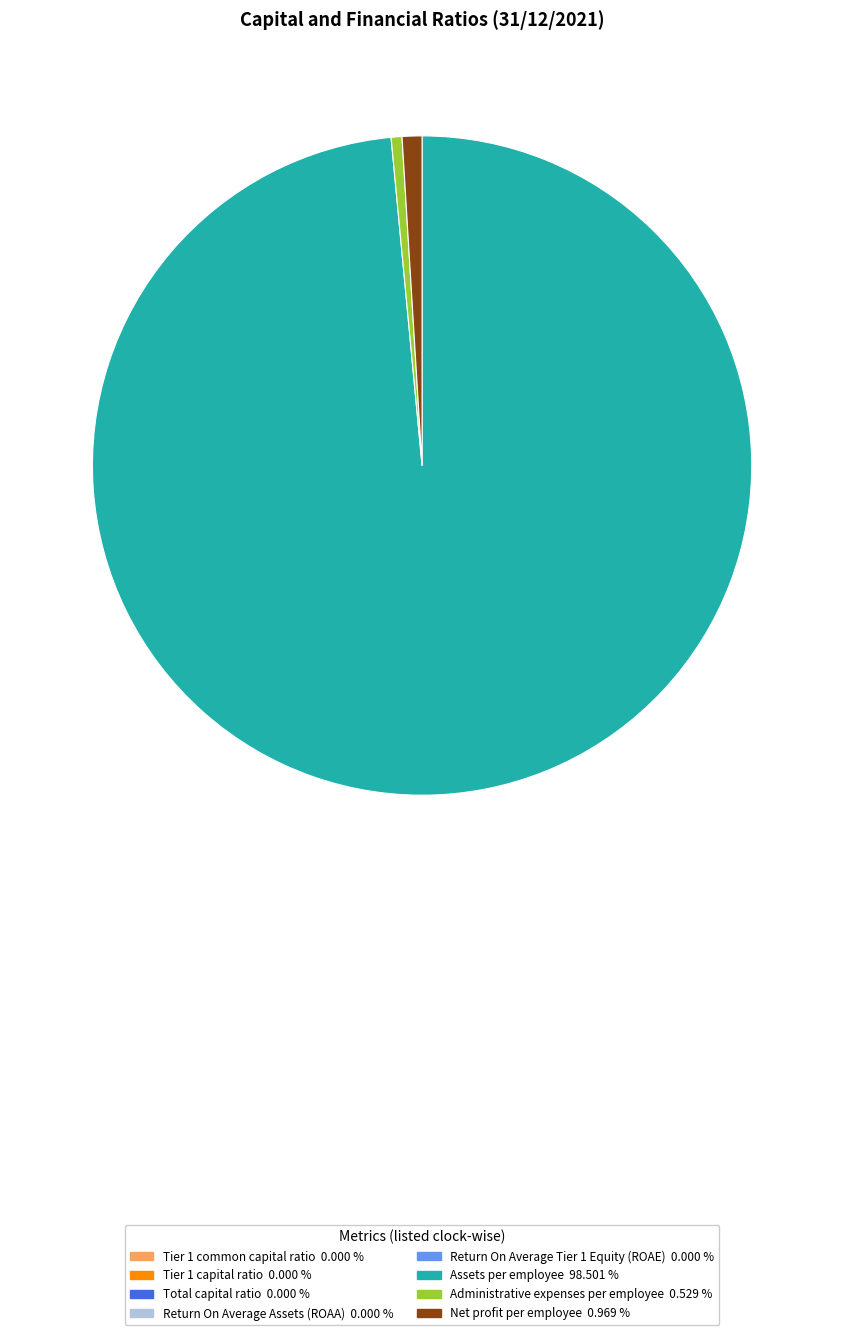

Which category has the biggest portion of the pie?

Assets per employee